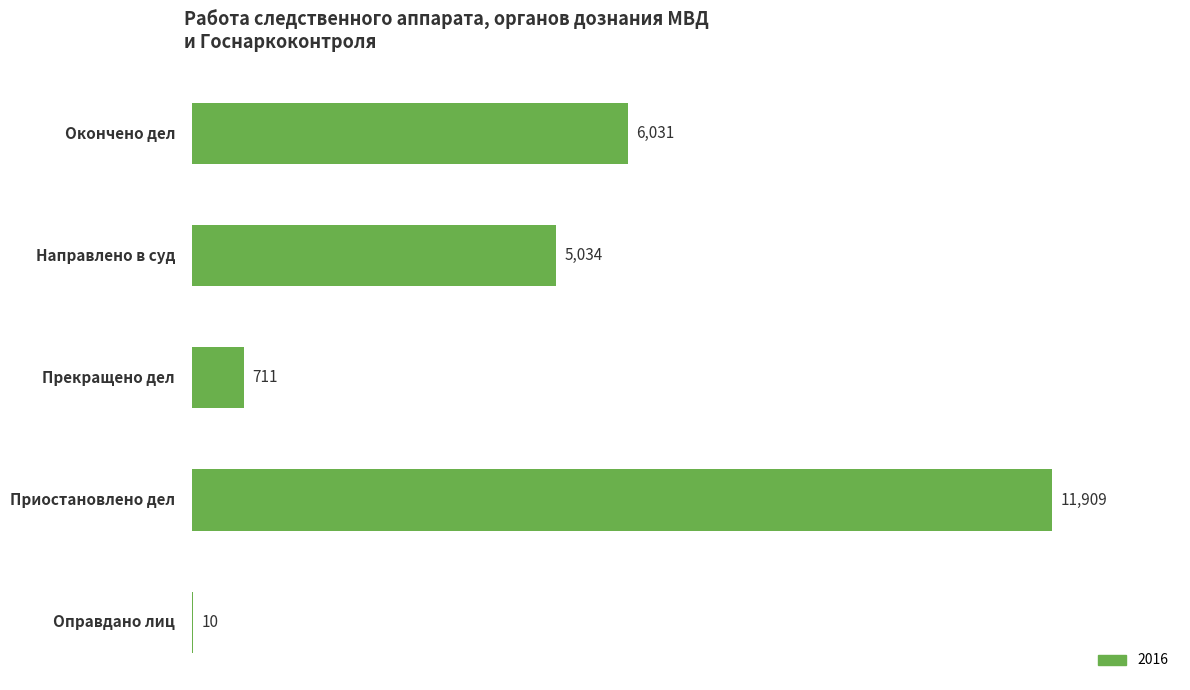

What is the sum of all values?

23695